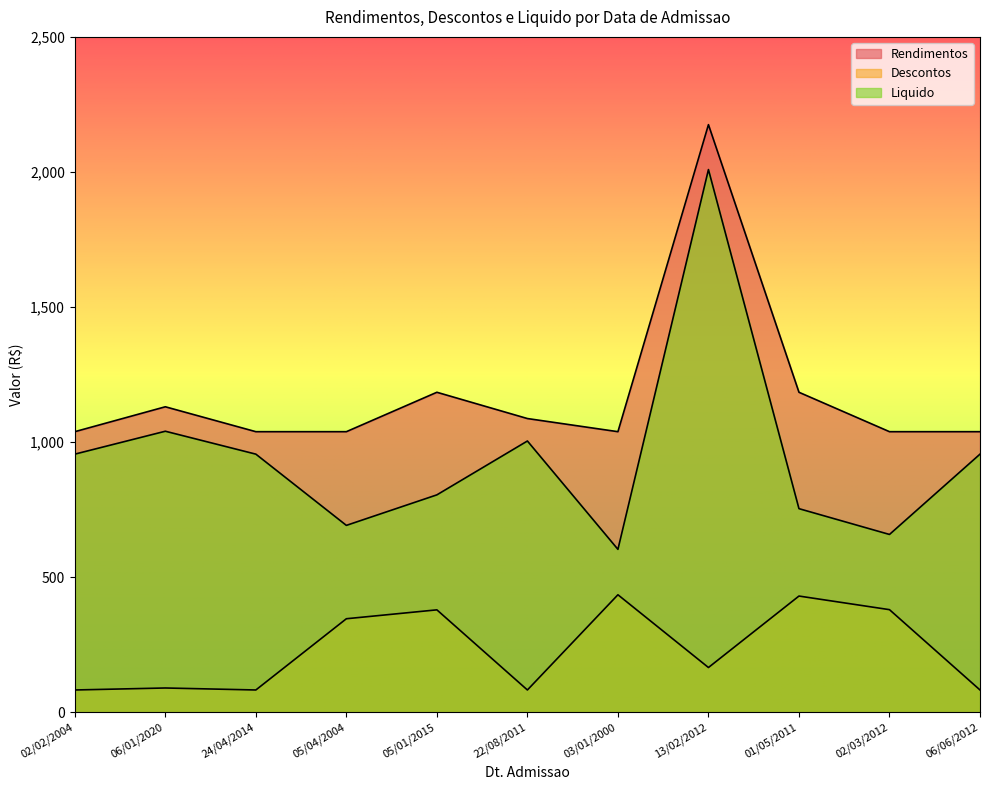

What position from the right is 06/01/2020?

10